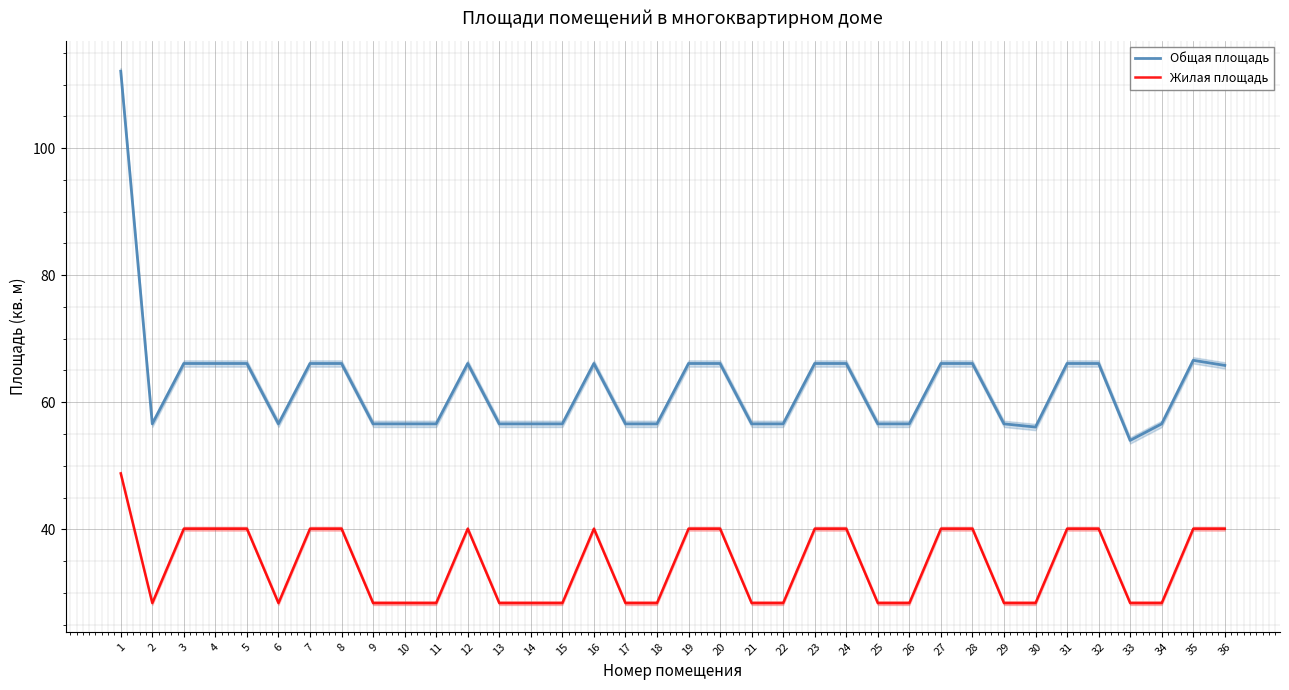

What is the difference between the maximum and second lowest values in the Жилая площадь series?

20.4